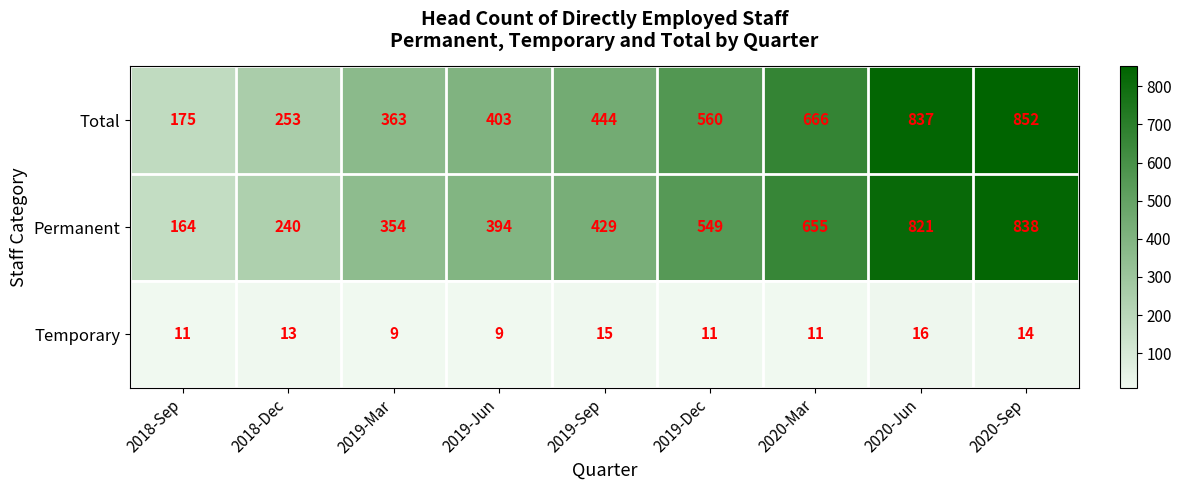

Read the Temporary value at 2018-Dec.

13